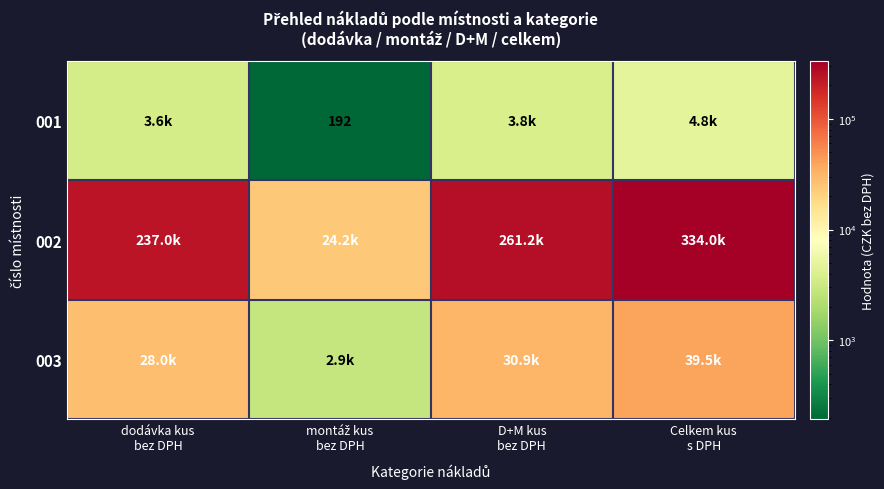

Is the value of 003 at Celkem kus s DPH greater than the value of 001 at Celkem kus s DPH?

Yes